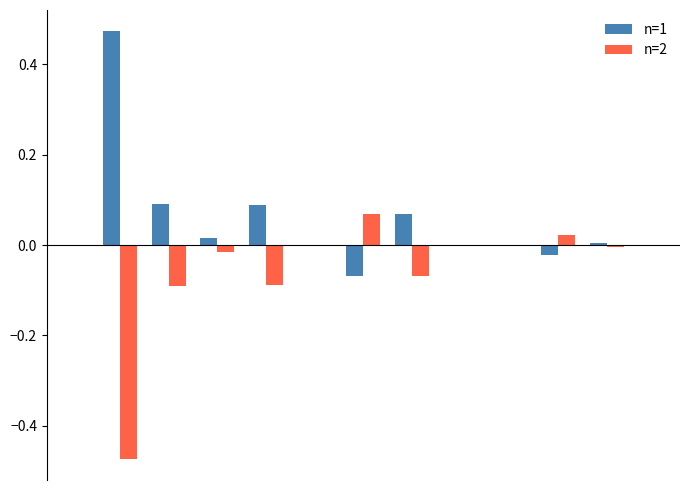

What is the sum of all n=1 values?

0.6